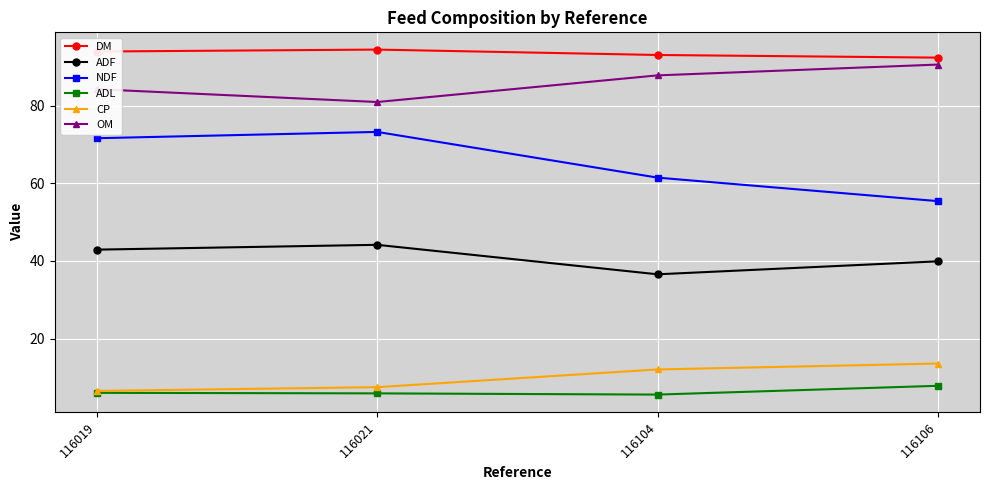

True or false: OM and DM intersect in this chart.

False